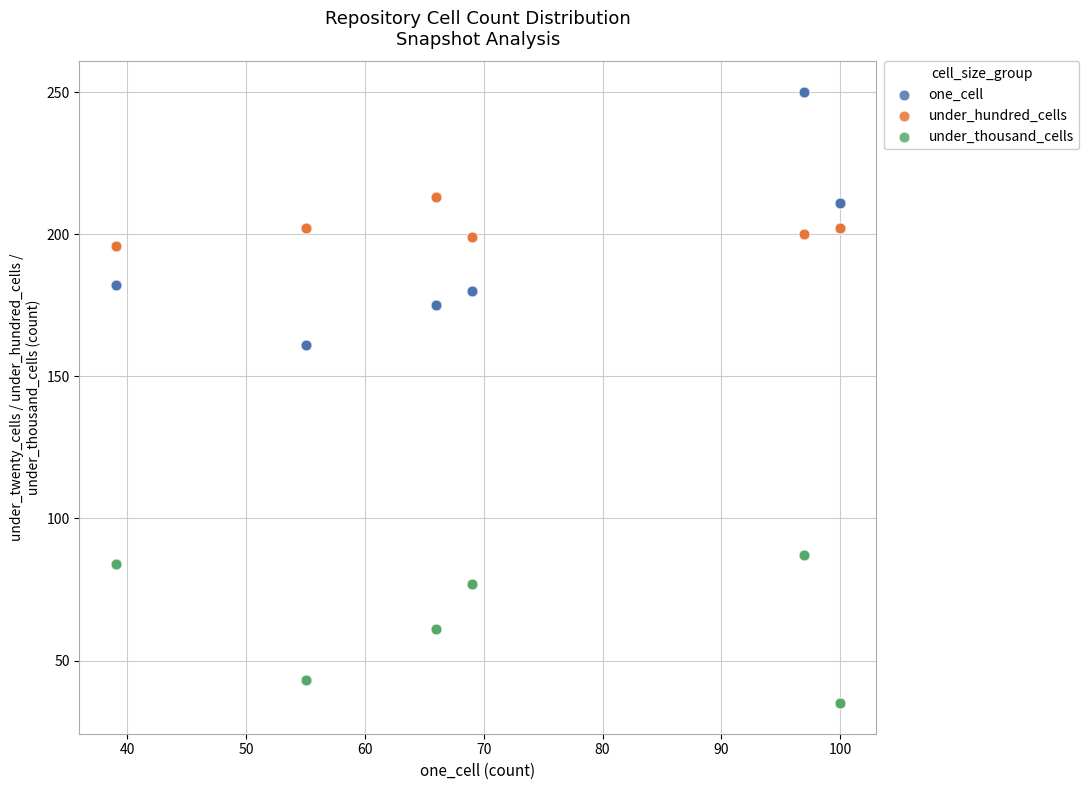

Which series contains the lowest Y value?

under_thousand_cells